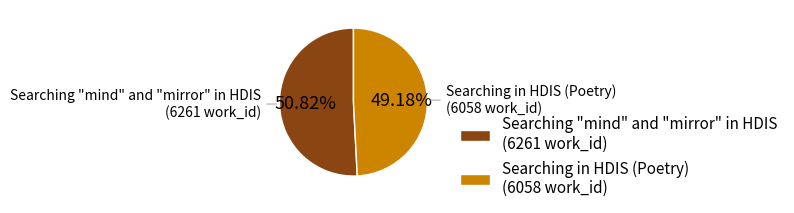

To the nearest percent, what is the average slice percentage?

50%